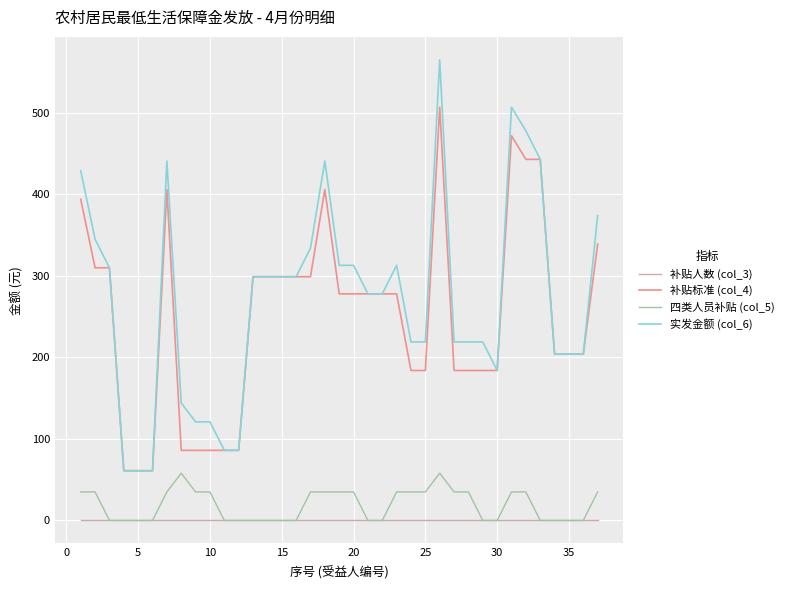

How many values in the 补贴标准 (col_4) series are below 278?

17